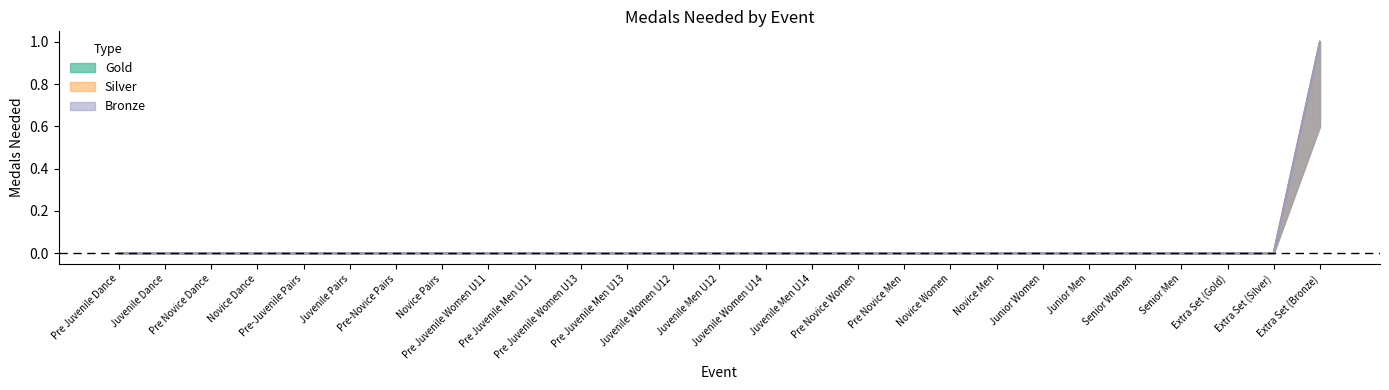

True or false: Silver and Bronze cross at least once.

False